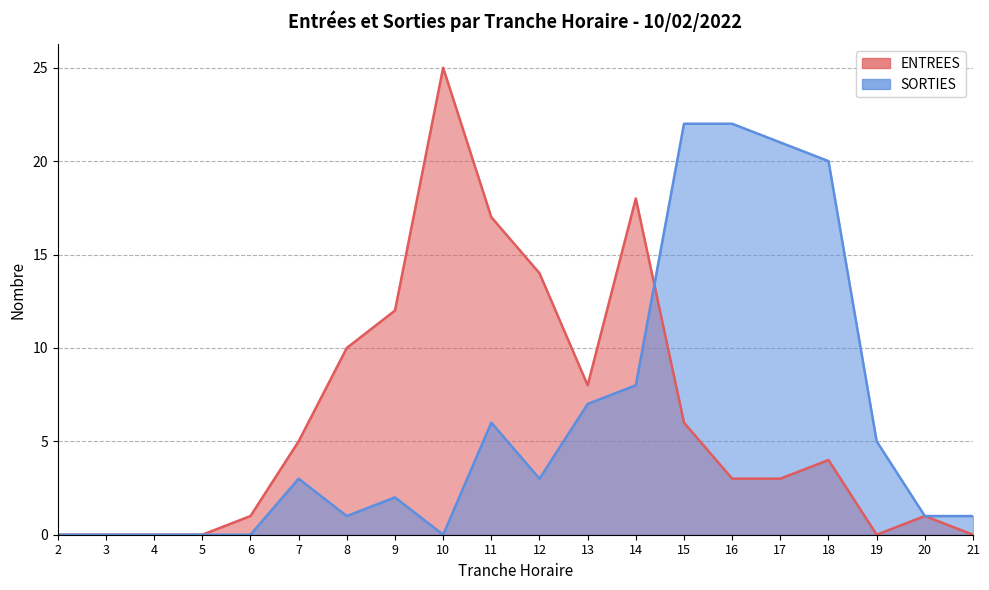

At which label does ENTREES first exceed 4?

7